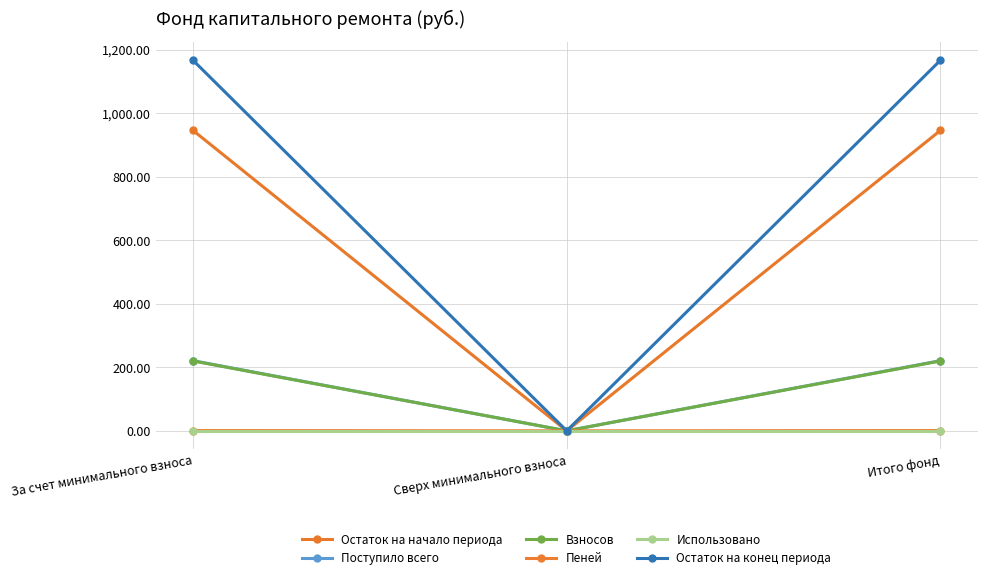

Which series has the largest range (max minus min)?

Остаток на конец периода